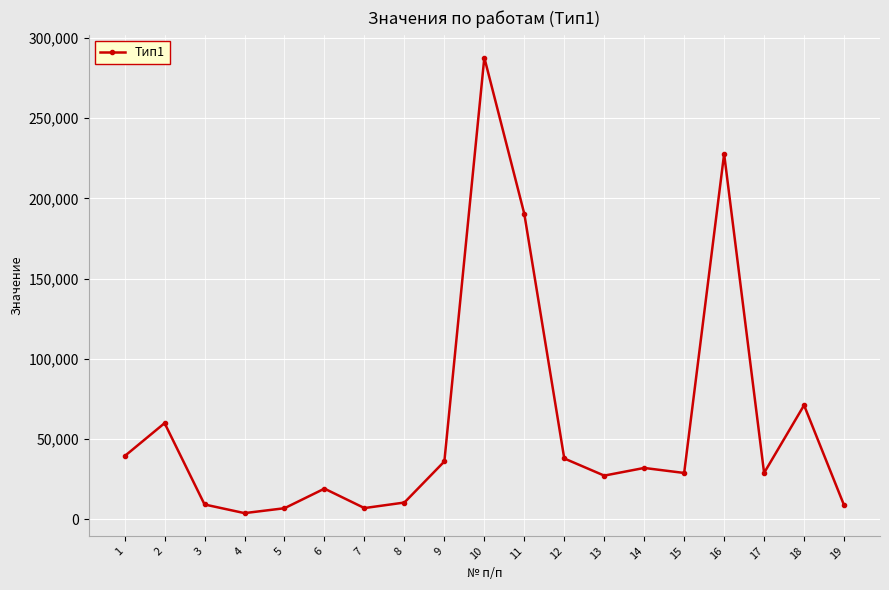

How many lines are shown in the chart?

1